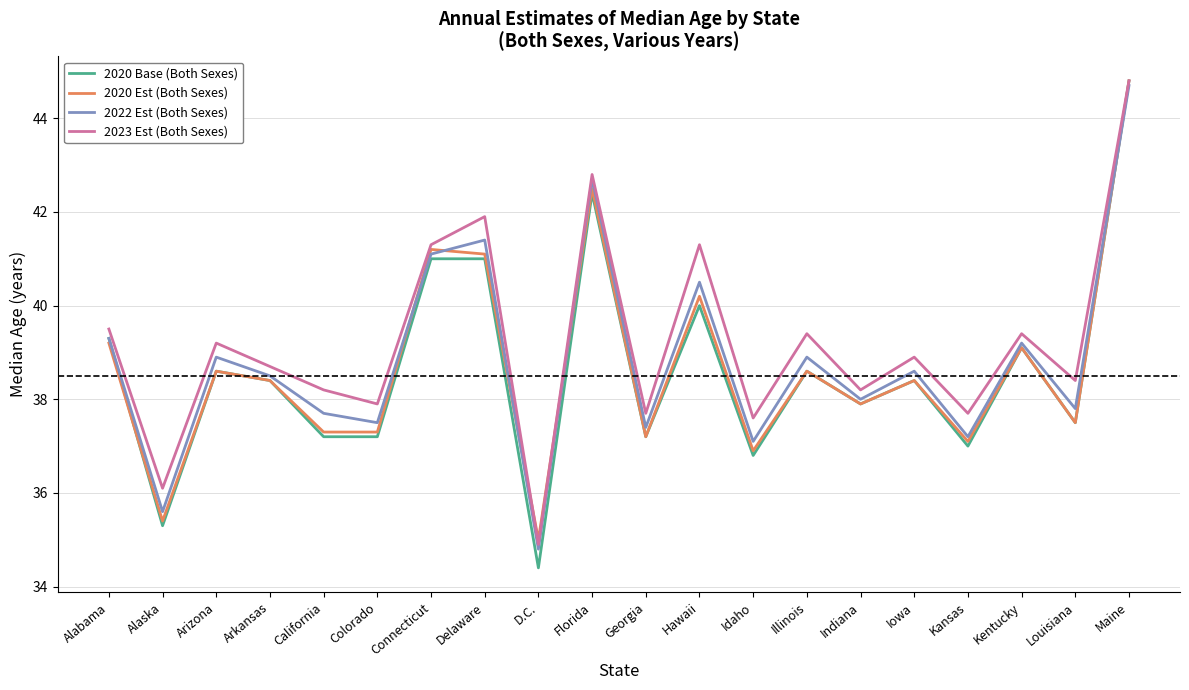

Which series has the widest spread of values?

2020 Base (Both Sexes)